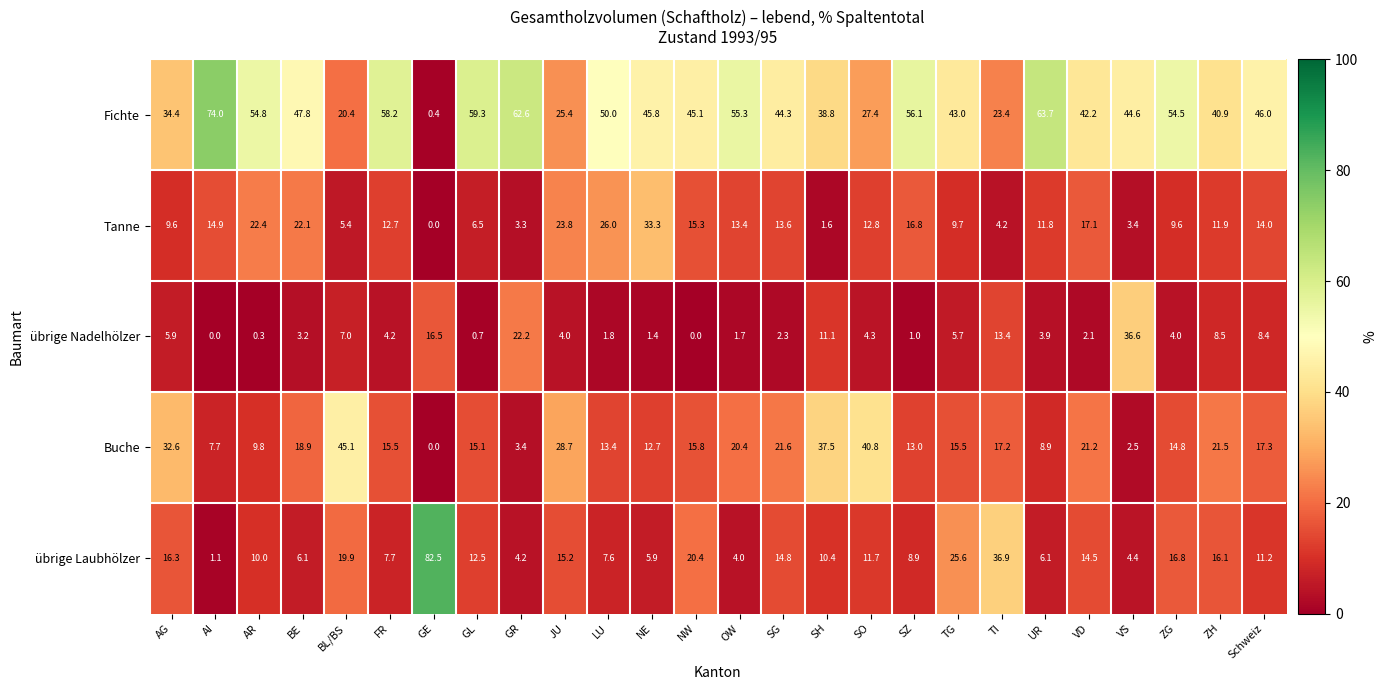

What value does the Fichte series have at UR?

63.7